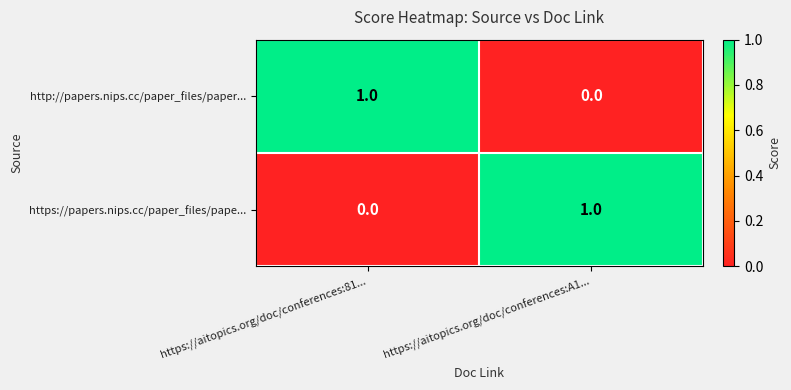

Is the value of https://papers.nips.cc/paper_files/pape... at https://aitopics.org/doc/conferences:81... greater than the value of http://papers.nips.cc/paper_files/paper... at https://aitopics.org/doc/conferences:81...?

No